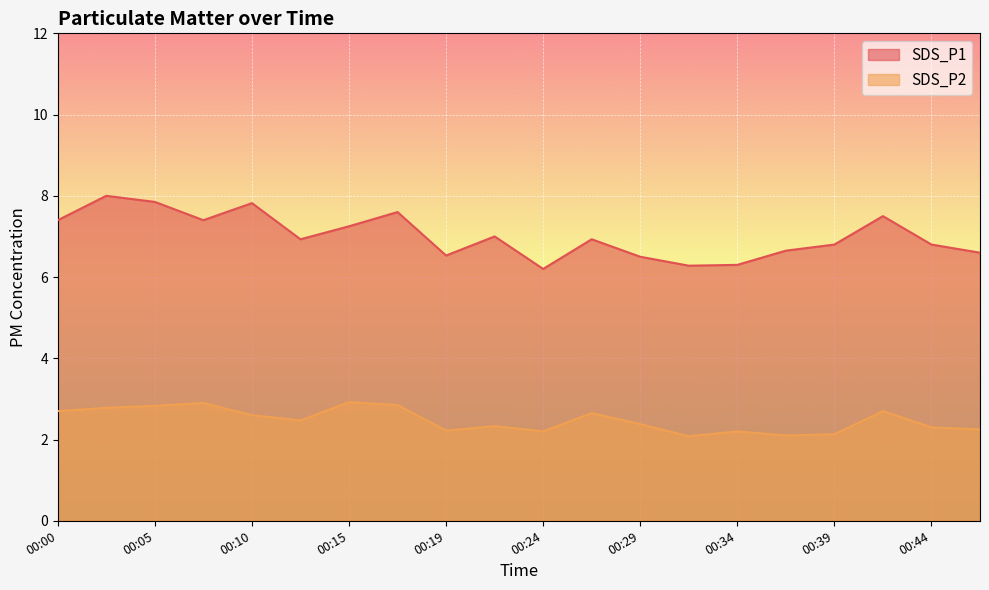

At which category is the sum across all series the highest?

00:02